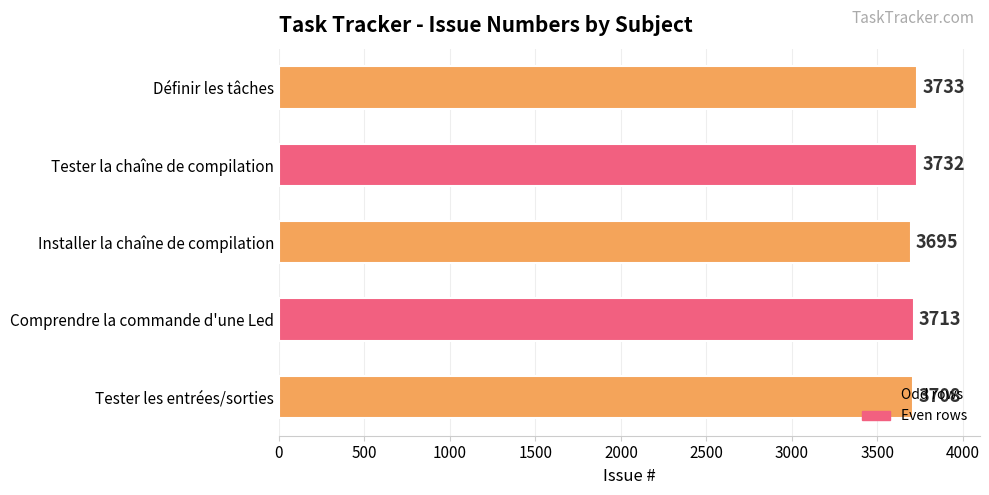

Which has a higher value, Tester les entrées/sorties or Définir les tâches?

Définir les tâches